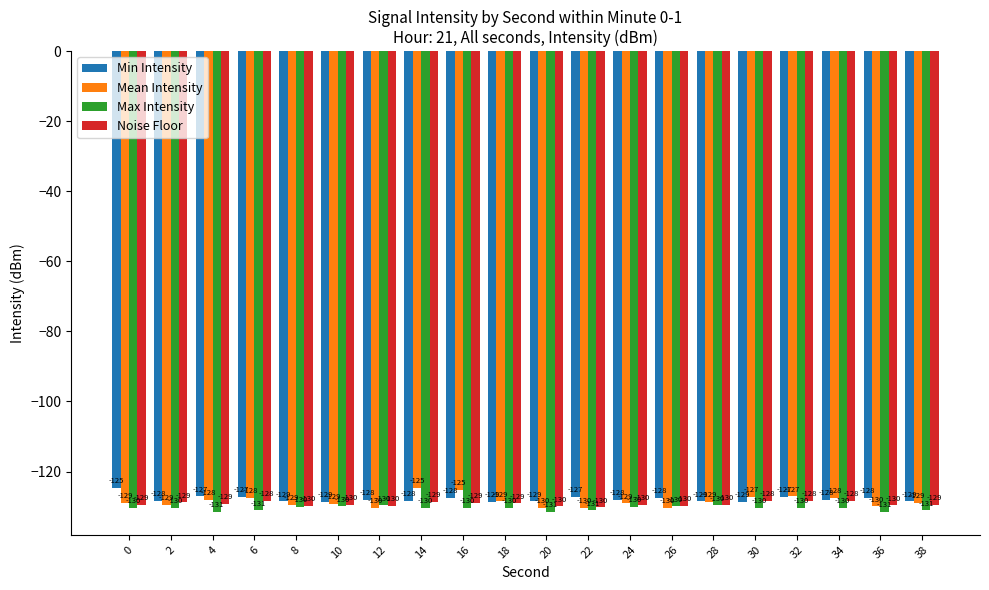

Is the value of Noise Floor at 6 greater than the value of Max Intensity at 14?

Yes